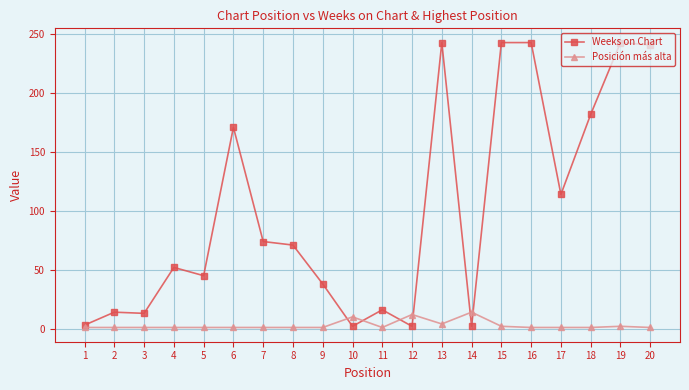

Which series has the widest spread of values?

Weeks on Chart